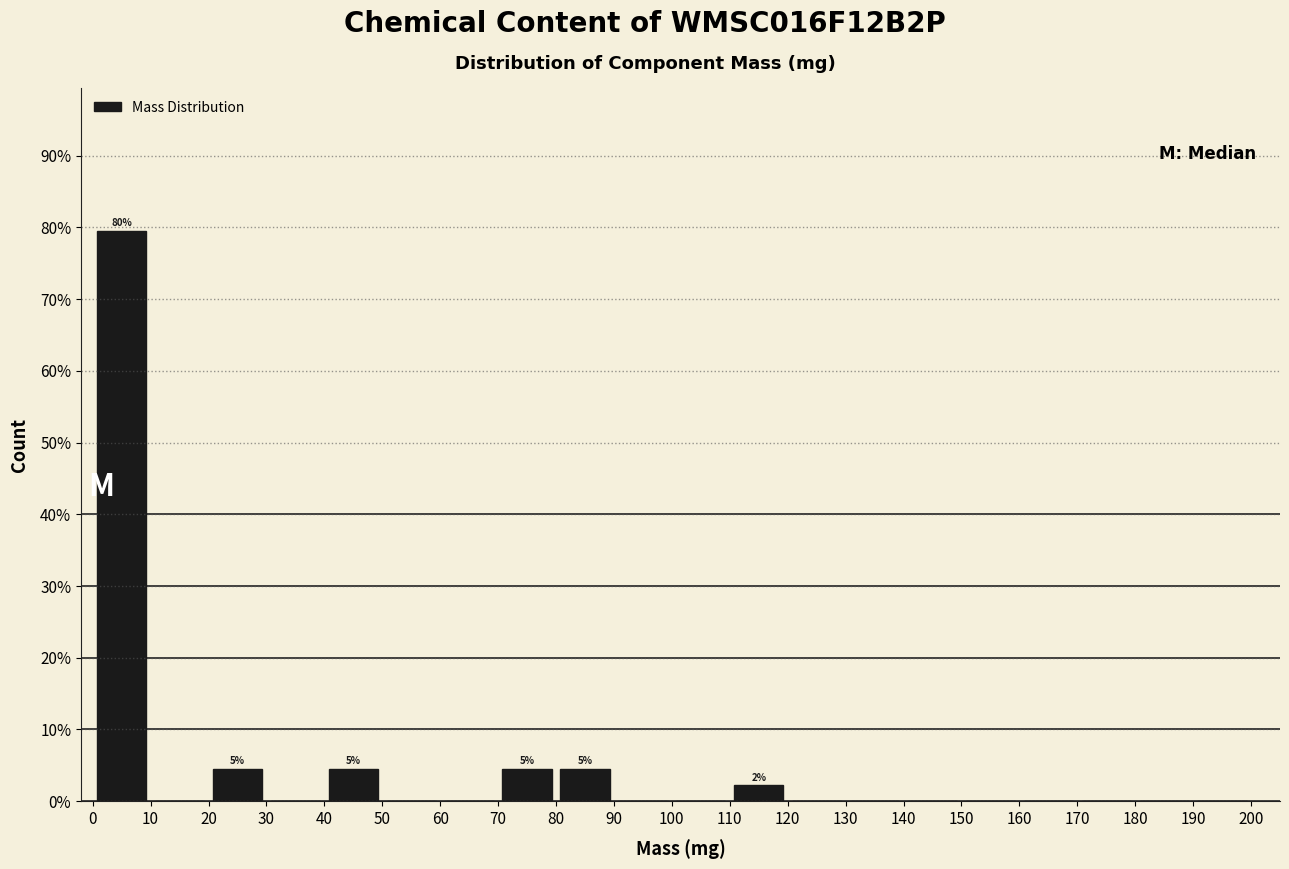

Which range on the x-axis has the tallest bar?

0 to 10